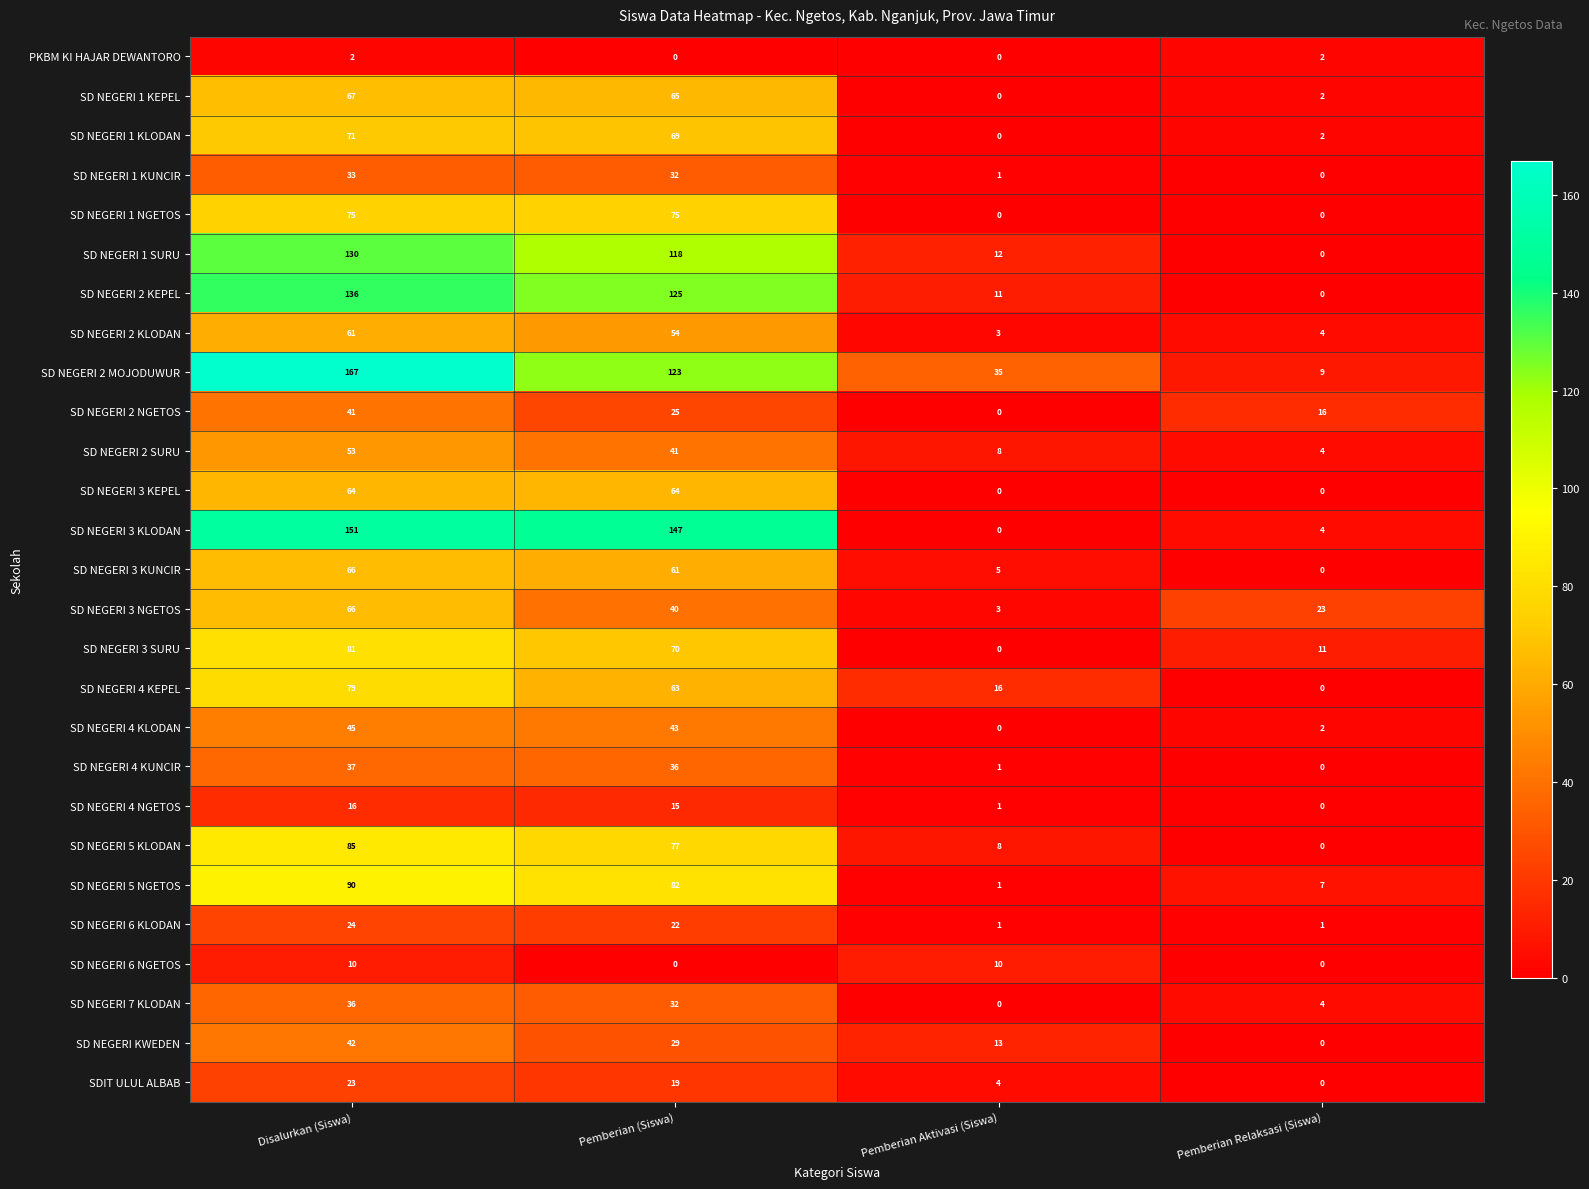

What is the average value of the SD NEGERI 7 KLODAN series?

18